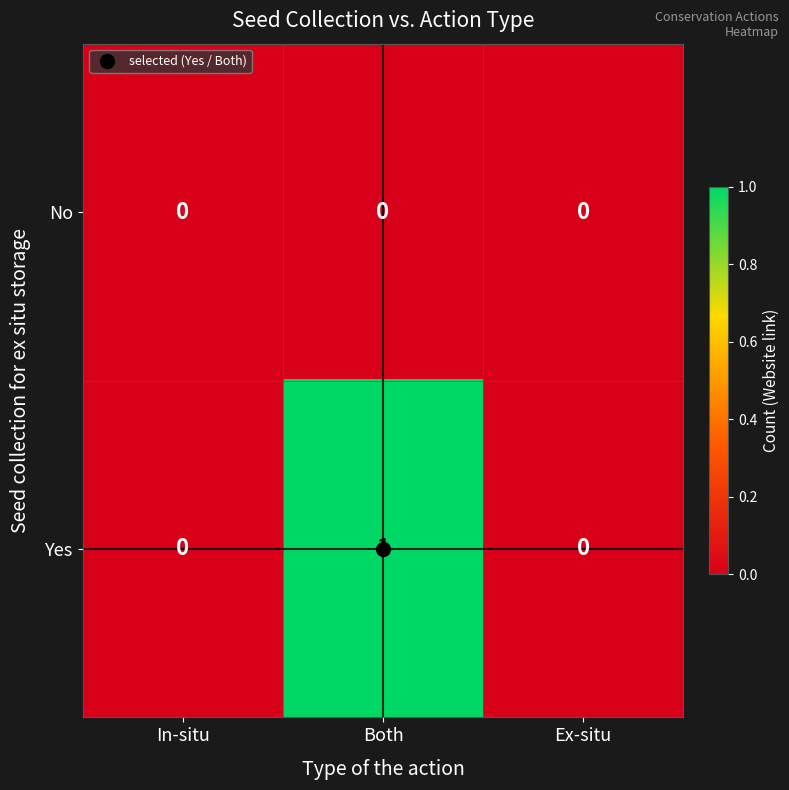

At which label does Yes reach its peak?

Both